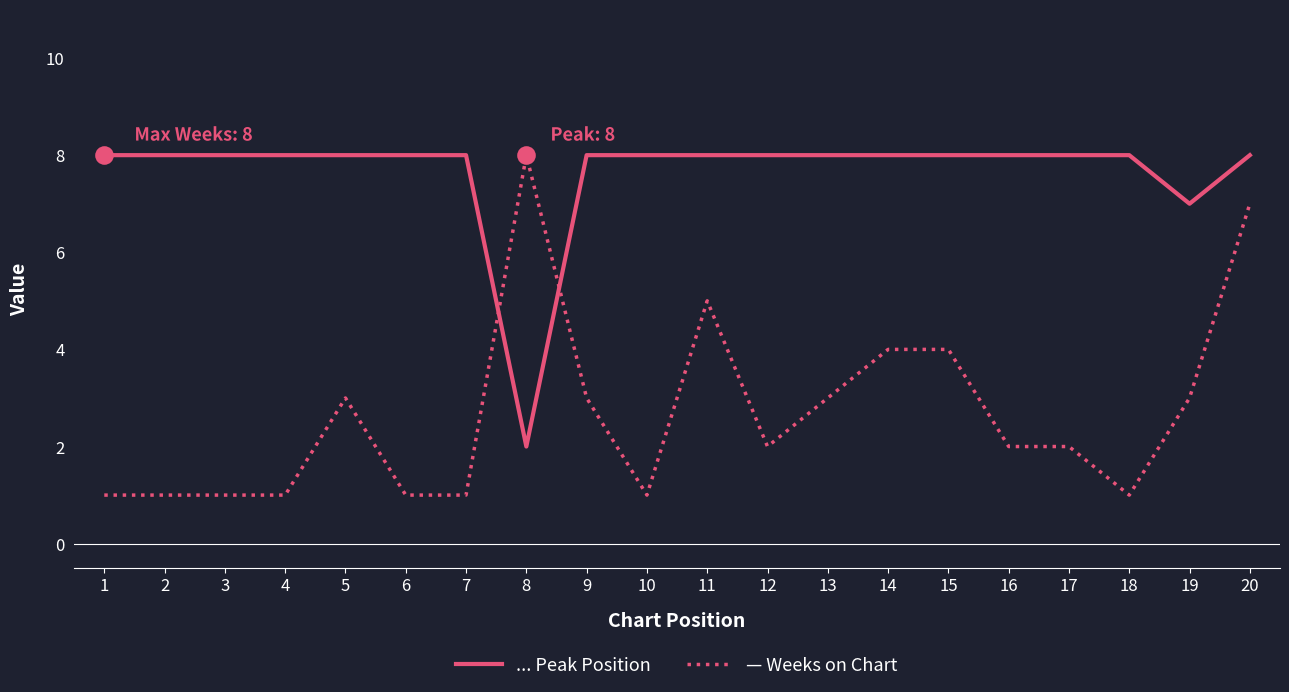

What is the spread (max minus min) of values at 6?

7